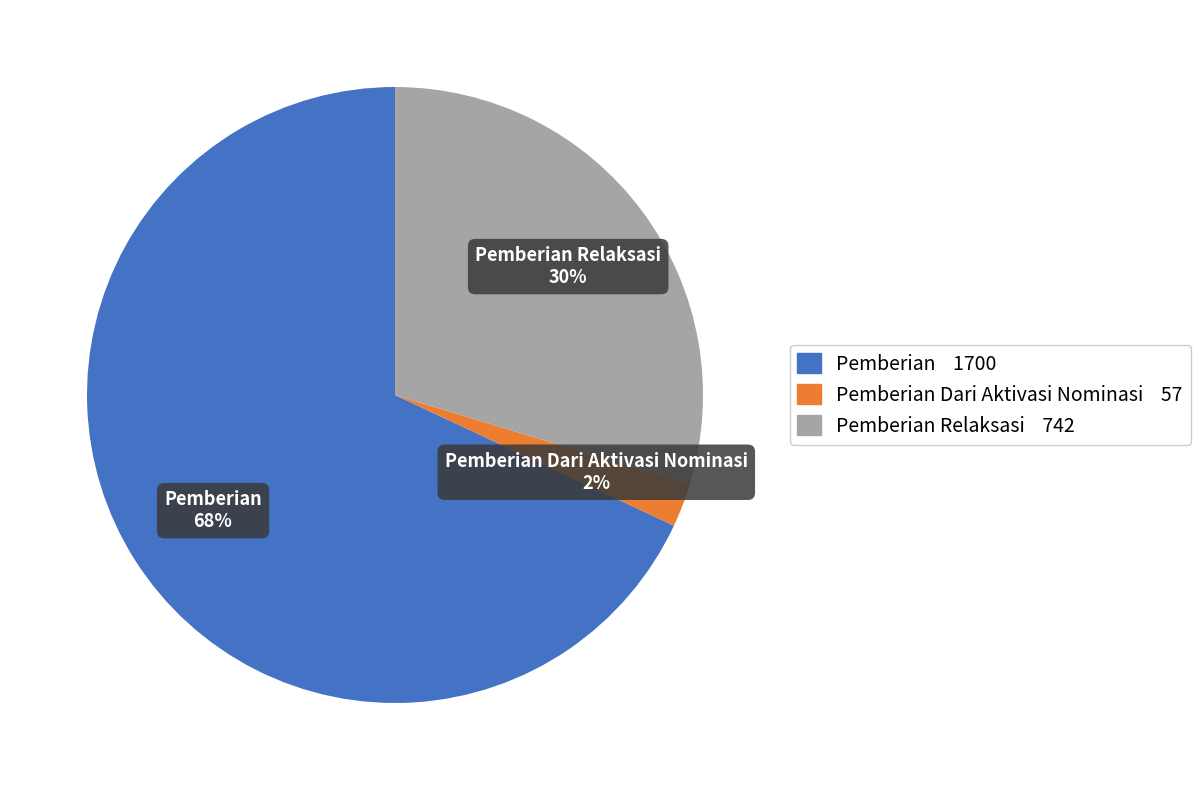

To the nearest percent, what portion does Pemberian Dari Aktivasi Nominasi represent?

2%